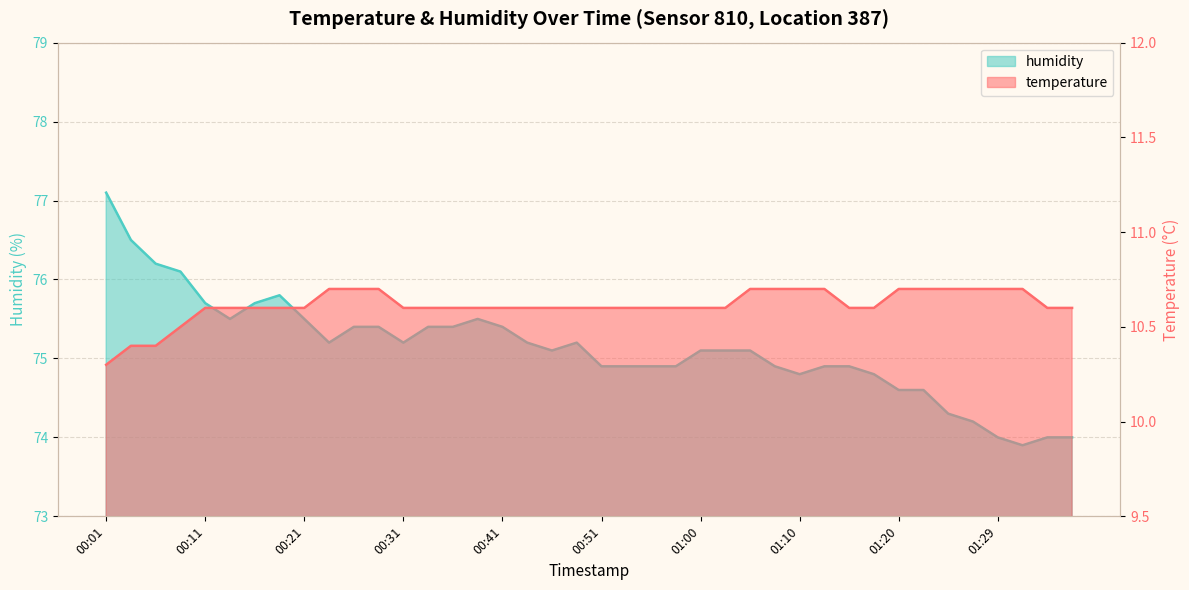

How many distinct data groups are displayed?

2